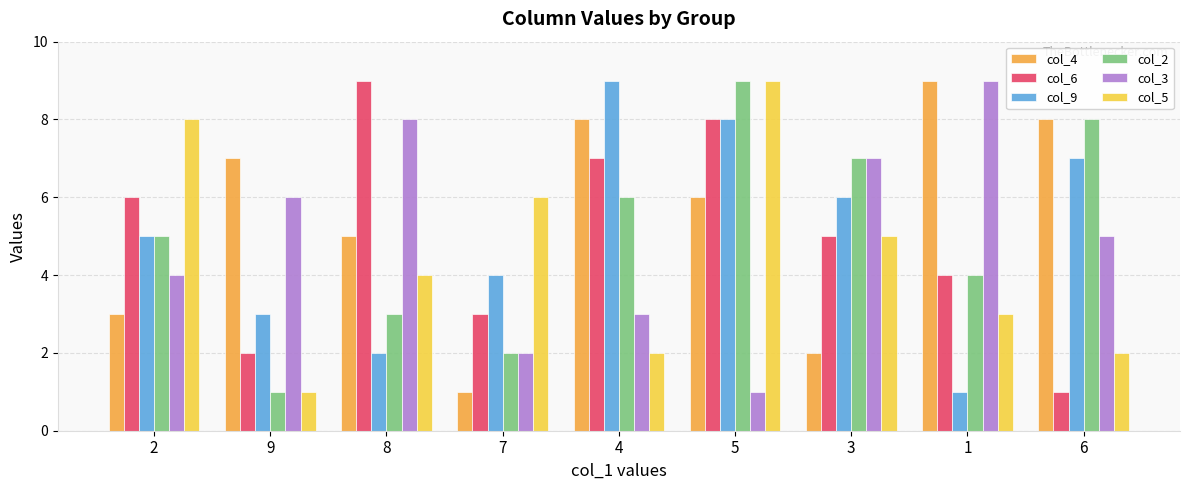

Reading left to right, list all the values displayed in this chart.

col_4: 3	7	5	1	8	6	2	9	8
col_6: 6	2	9	3	7	8	5	4	1
col_9: 5	3	2	4	9	8	6	1	7
col_2: 5	1	3	2	6	9	7	4	8
col_3: 4	6	8	2	3	1	7	9	5
col_5: 8	1	4	6	2	9	5	3	2